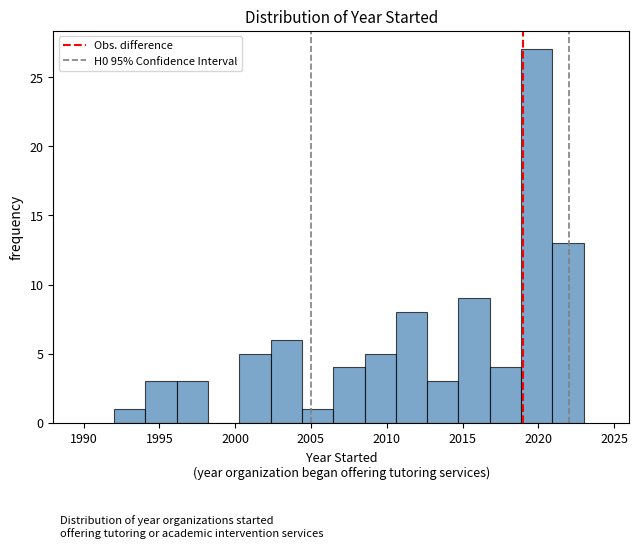

What is the height of the bar covering 2021.0 to 2023.0 on the x-axis? Neither the bar edges nor the heights are printed on the chart, so give them approximately, as read against the axes.

13